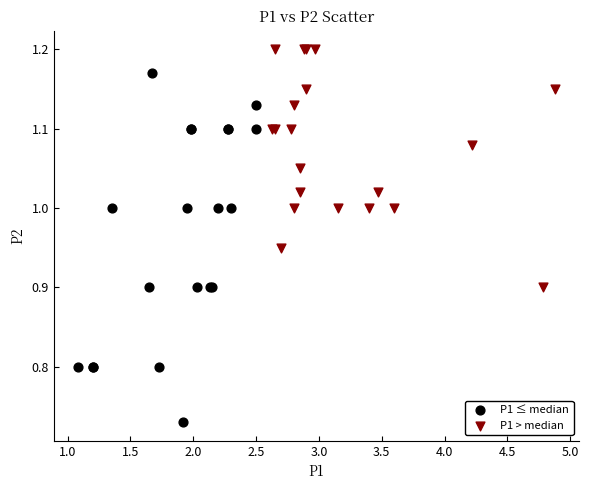

Which series has the widest spread of Y values?

P1 ≤ median